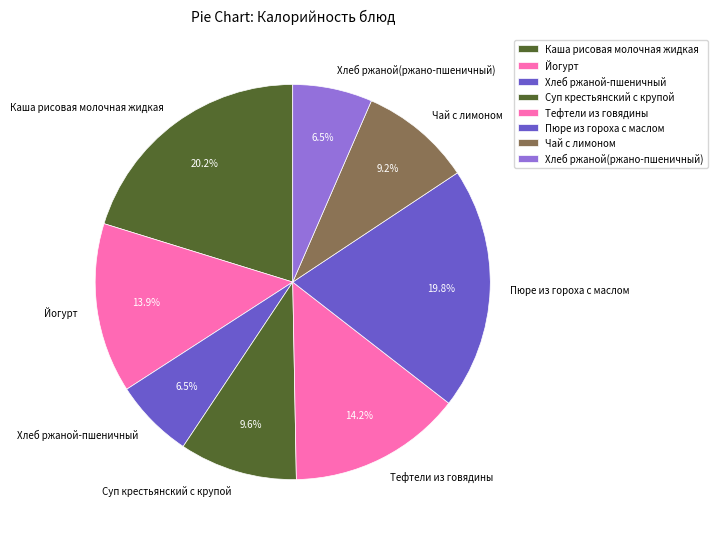

Combined, do Каша рисовая молочная жидкая and Чай с лимоном account for over 50%?

No